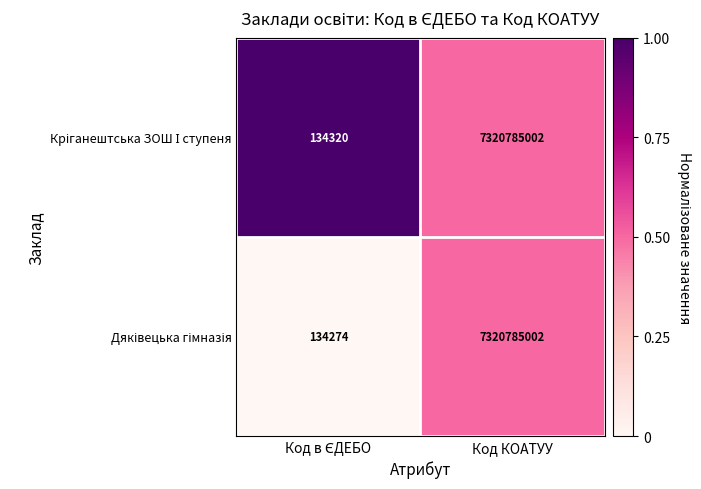

What is the greatest value displayed?

7320785002